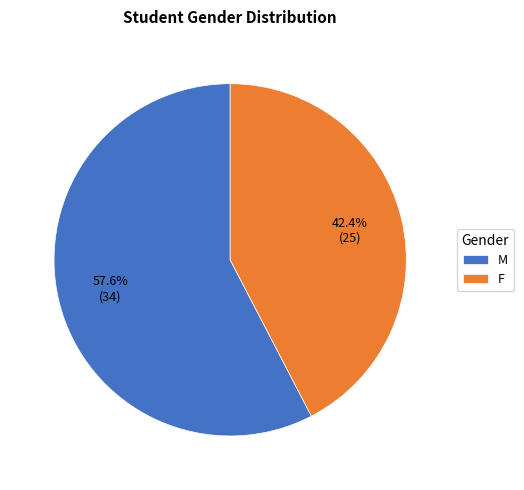

What is the ratio of the value at F to the value at M?

0.7